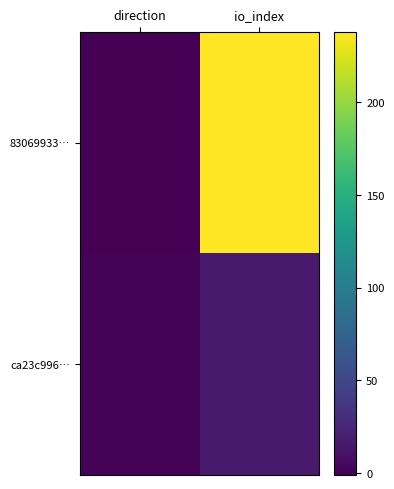

How many distinct data groups are displayed?

2